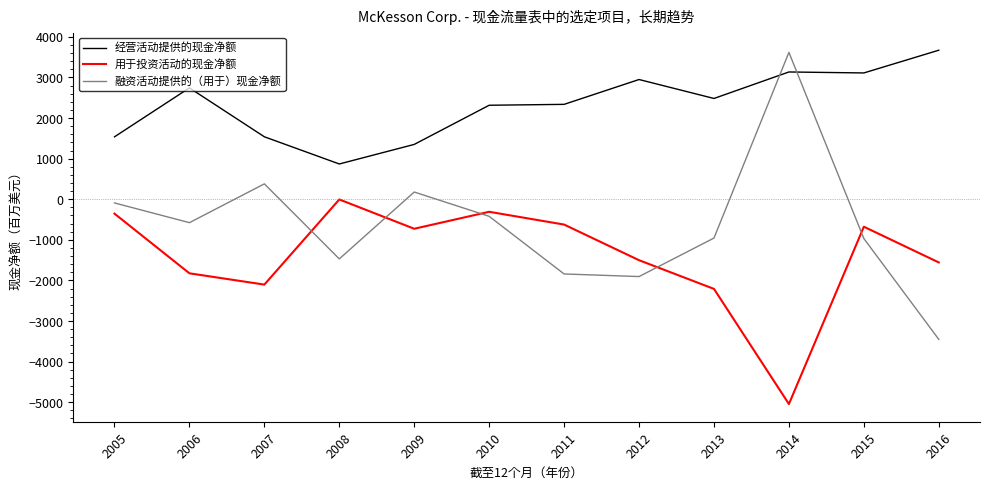

At 2009, list the series in order from smallest to largest.

用于投资活动的现金净额, 融资活动提供的（用于）现金净额, 经营活动提供的现金净额